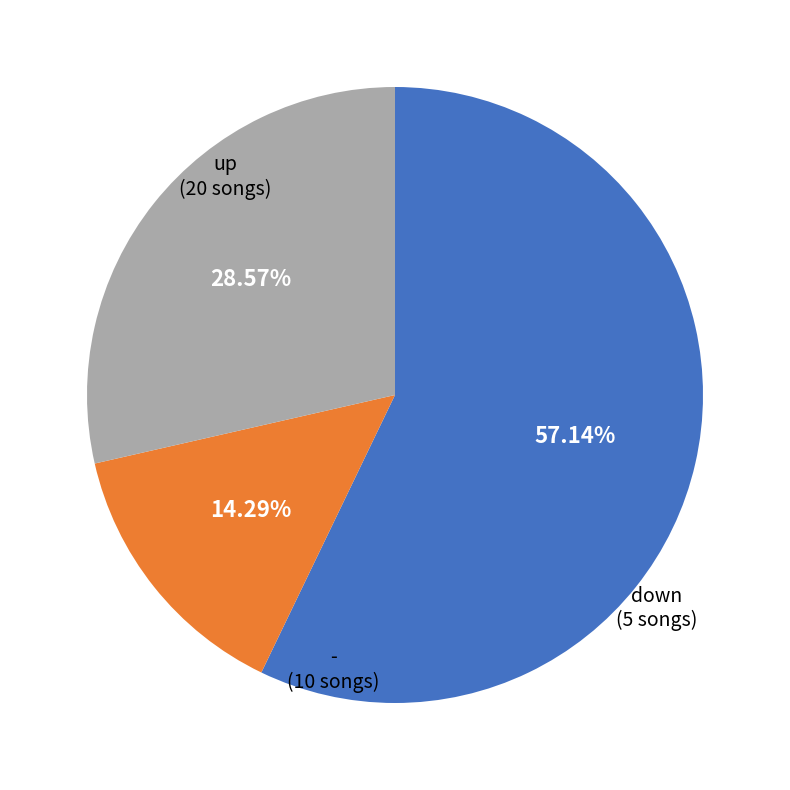

Does down account for over 50% of the chart?

No